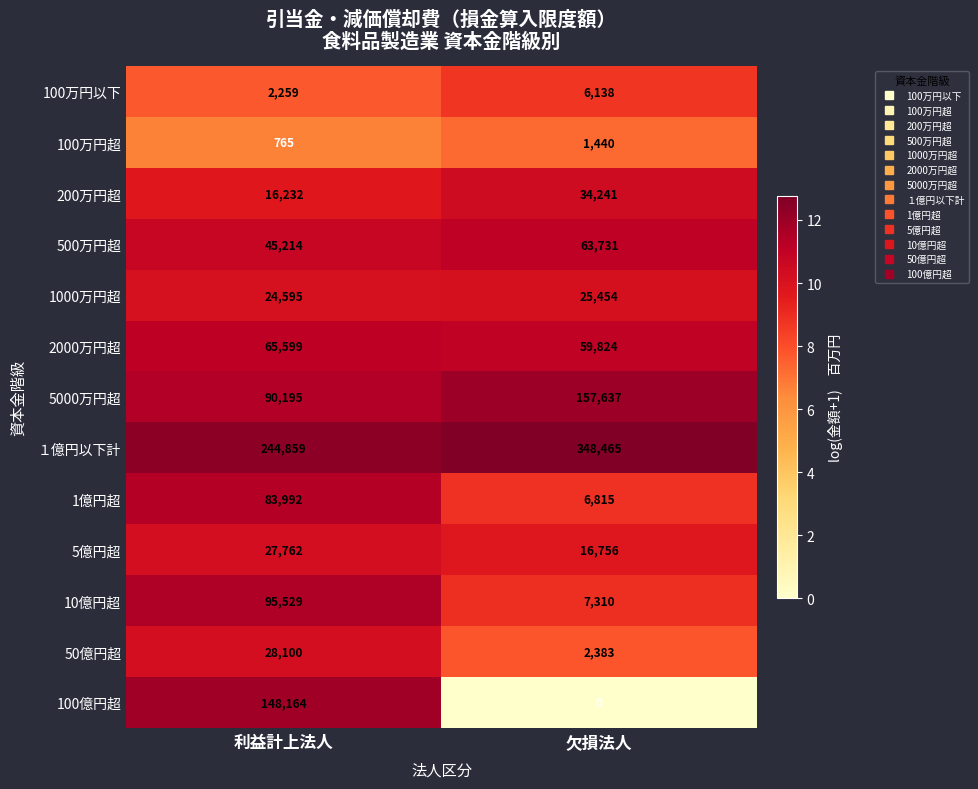

What is the difference between the maximum and minimum values in the 100万円超 series?

675